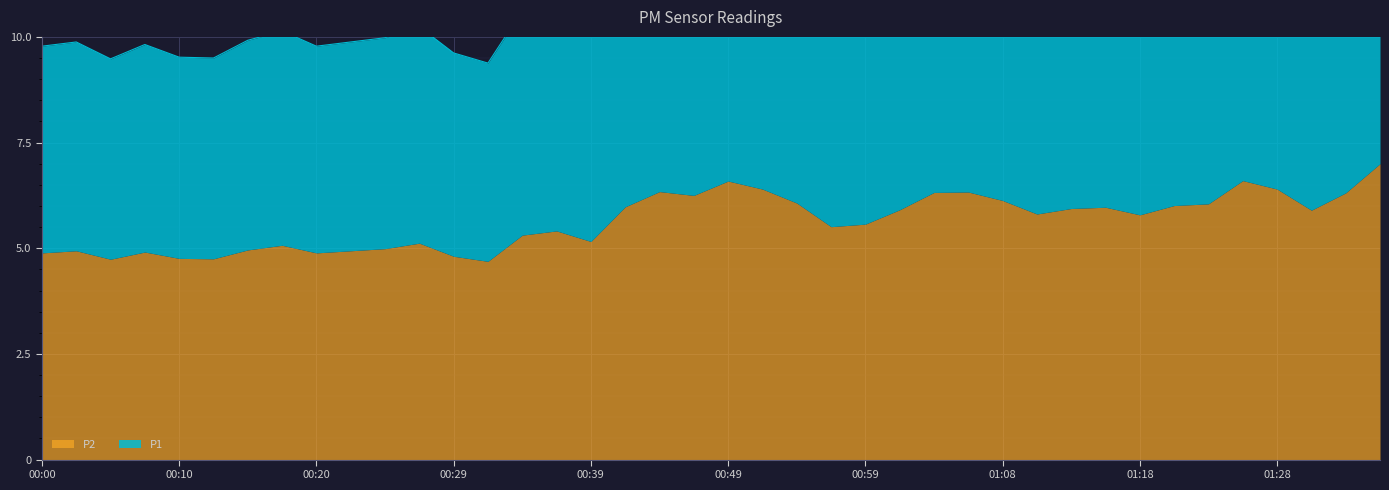

Rank the categories by value from lowest to highest.

00:32, 00:05, 00:12, 00:10, 00:29, 00:00, 00:20, 00:08, 00:03, 00:22, 00:15, 00:25, 00:17, 00:27, 00:39, 00:34, 00:37, 00:56, 00:59, 01:18, 01:11, 01:30, 01:01, 01:13, 01:16, 00:42, 01:21, 01:23, 00:54, 01:08, 00:47, 01:33, 01:04, 01:06, 00:44, 00:51, 01:28, 00:49, 01:26, 01:35